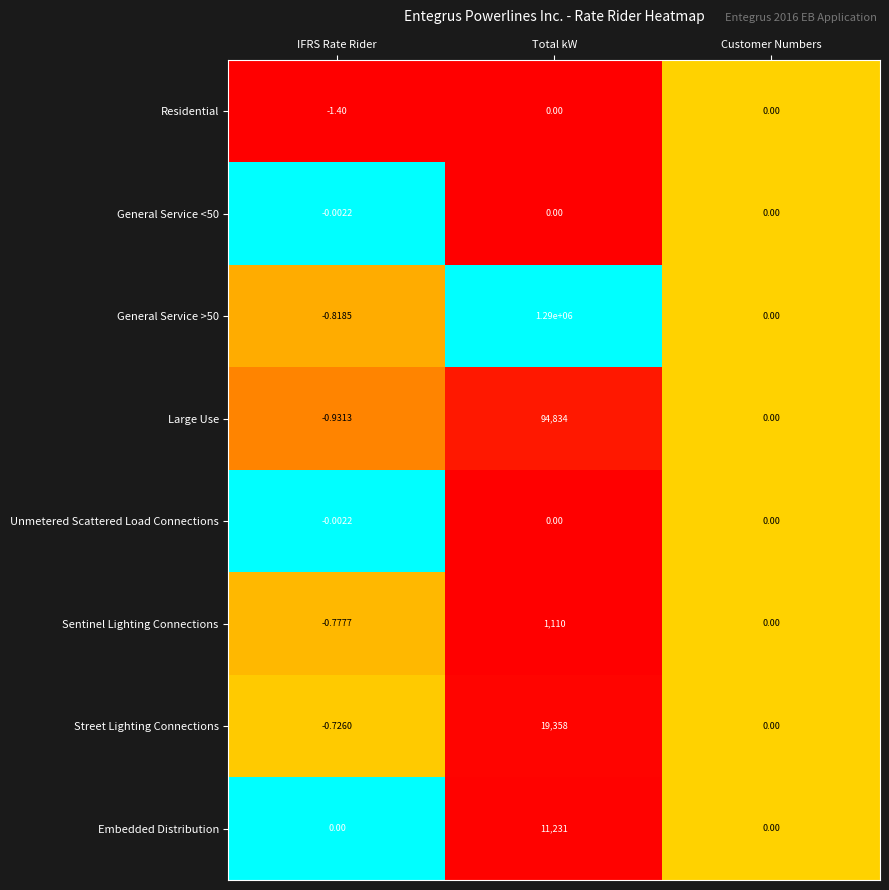

How many categories are shown in the chart?

3